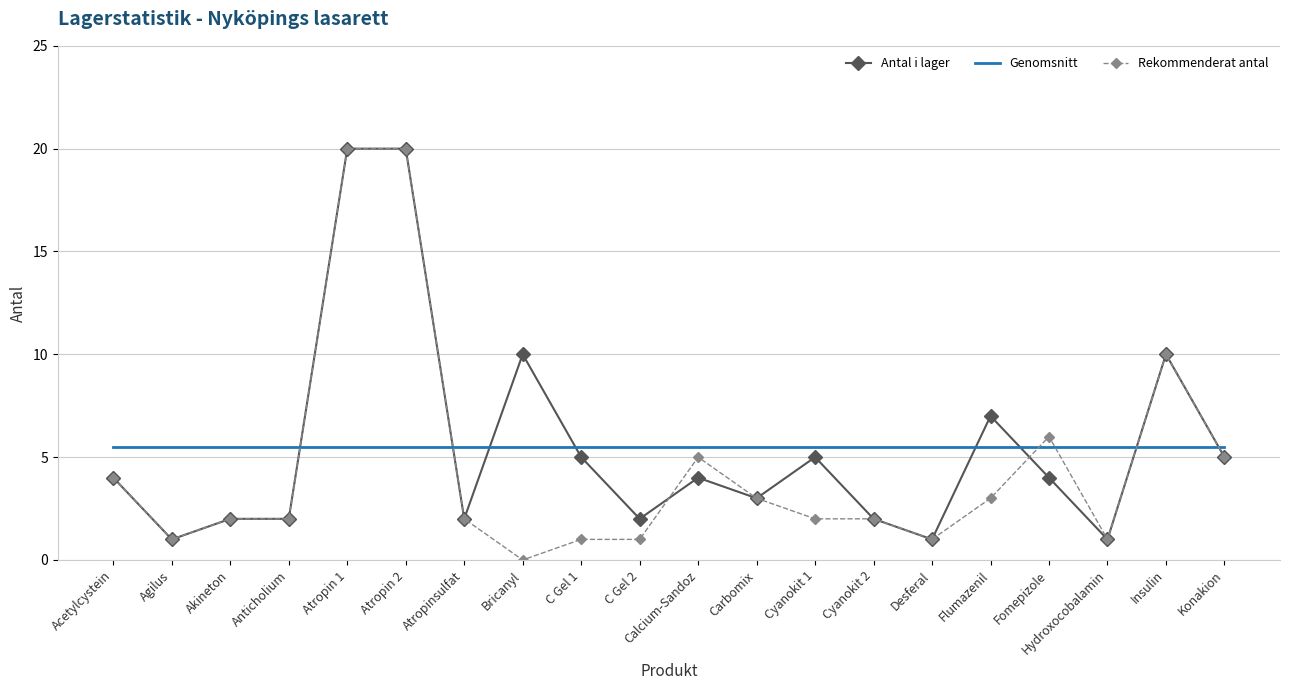

What is the difference between the highest and lowest values at Cyanokit 2?

3.5